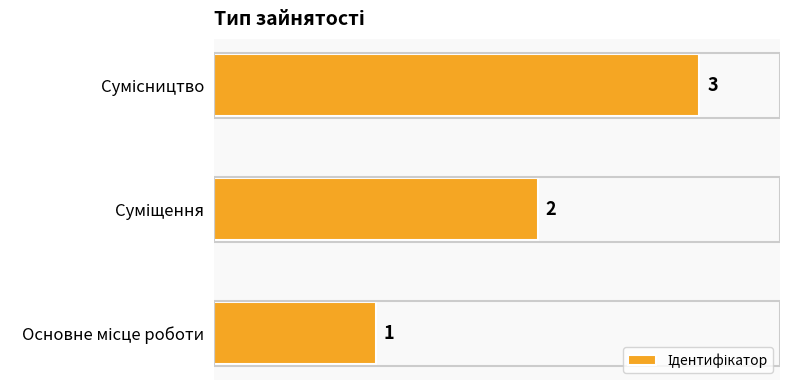

How many values are between 1 and 3?

3